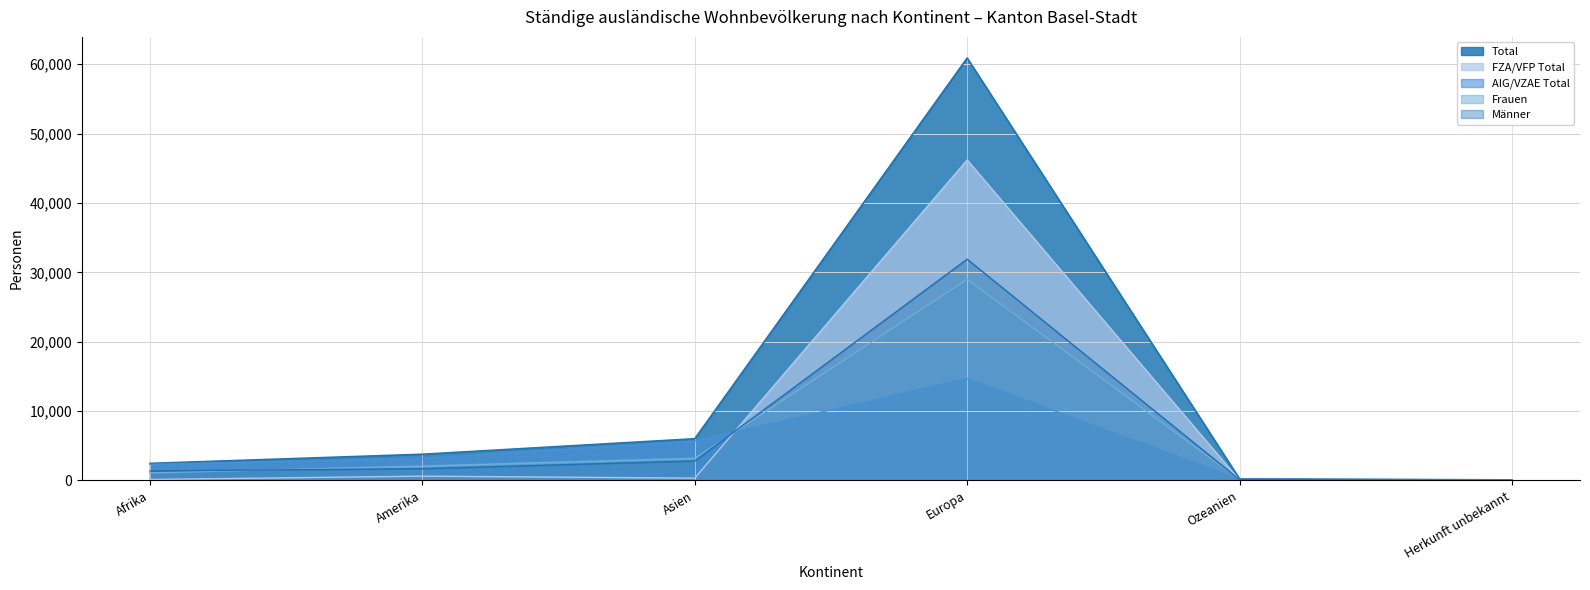

The Total series shows 4917 at Amerika. True or false?

False